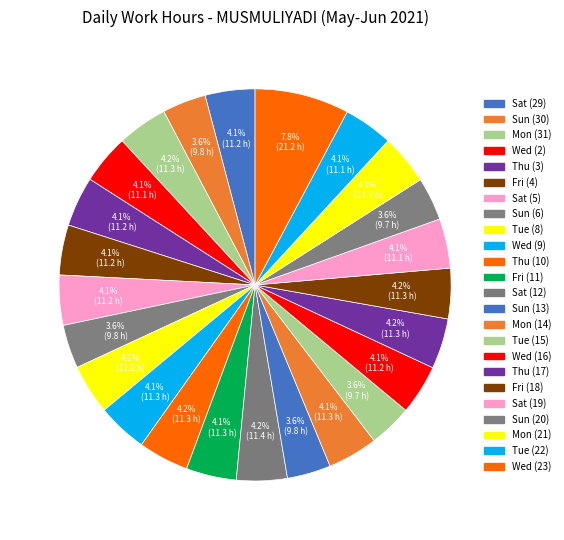

How many segments does this pie chart have?

24